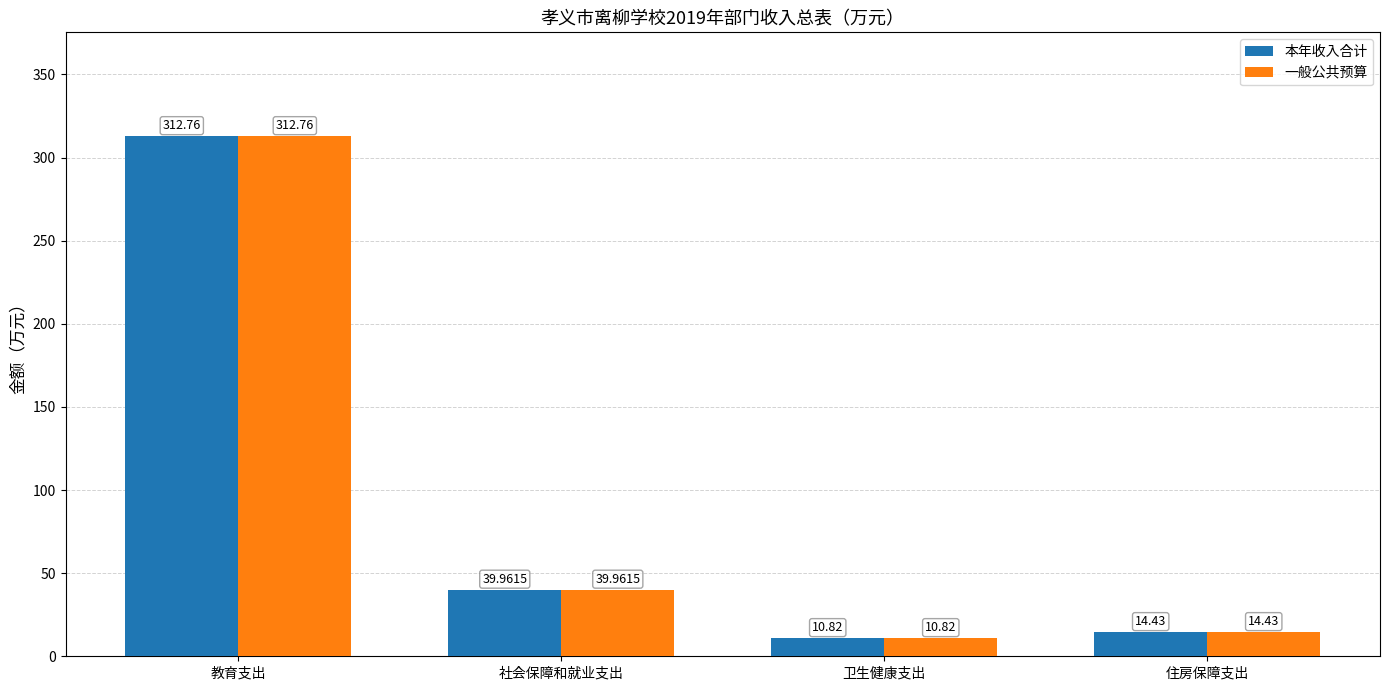

Where does the 一般公共预算 series first go above 39?

教育支出